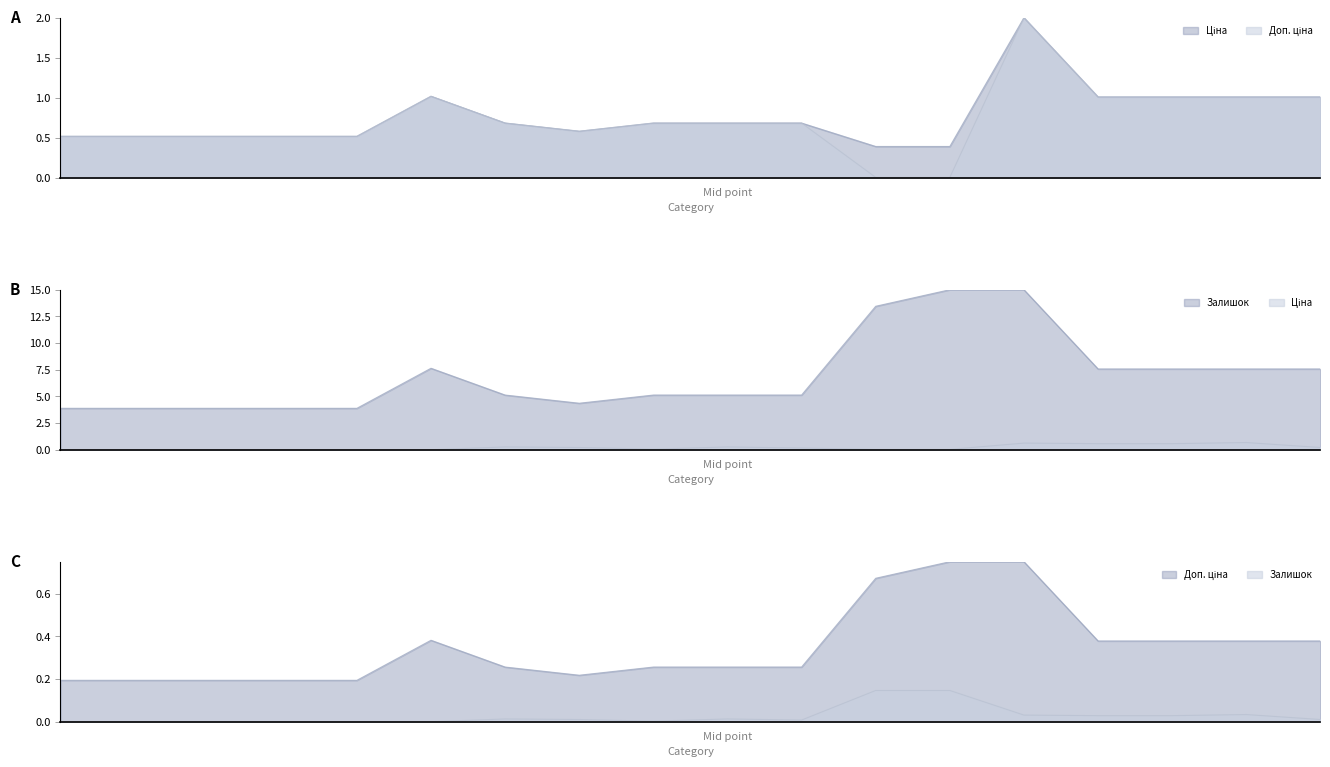

What is the label of the 14th point from the left?

13